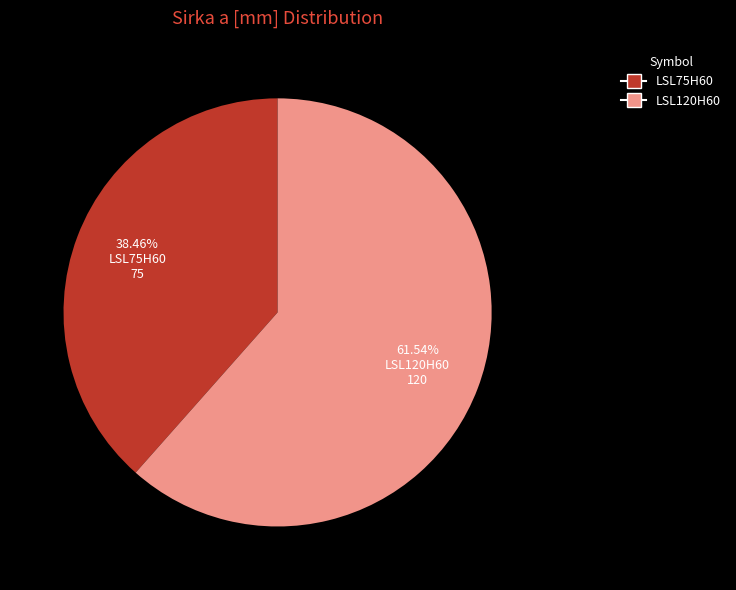

To the nearest percent, what portion does LSL75H60 represent?

38%